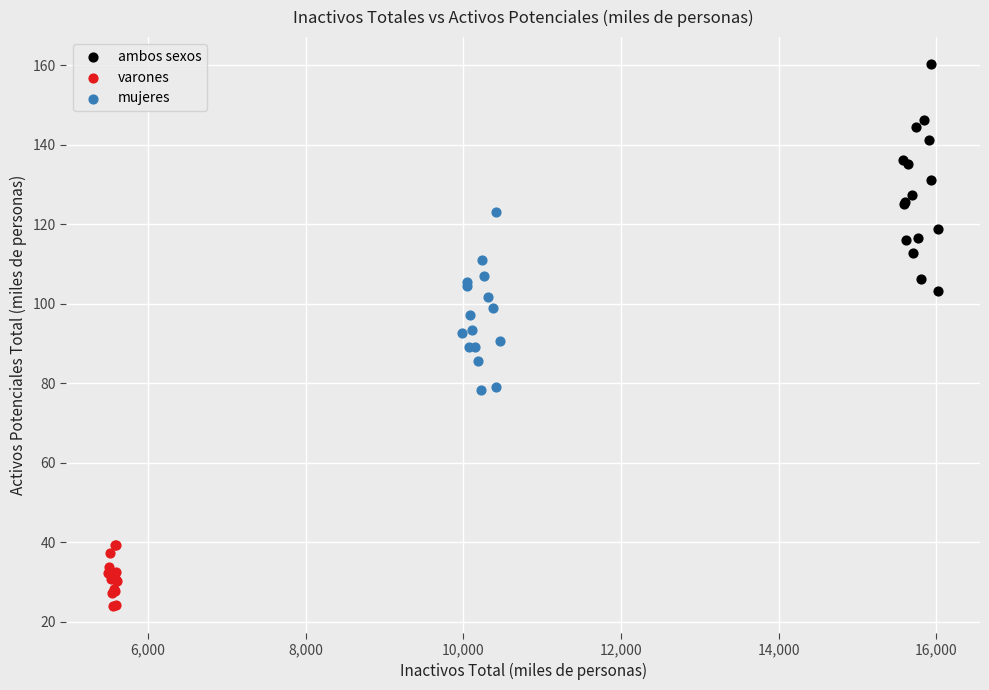

Which series has the largest Y range (max minus min)?

ambos sexos